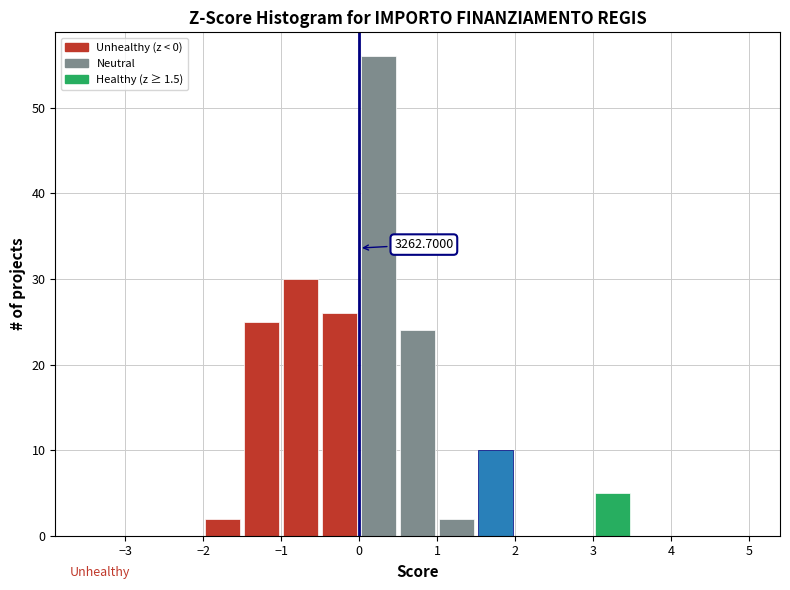

Which range on the x-axis has the tallest bar?

0.0 to 0.5